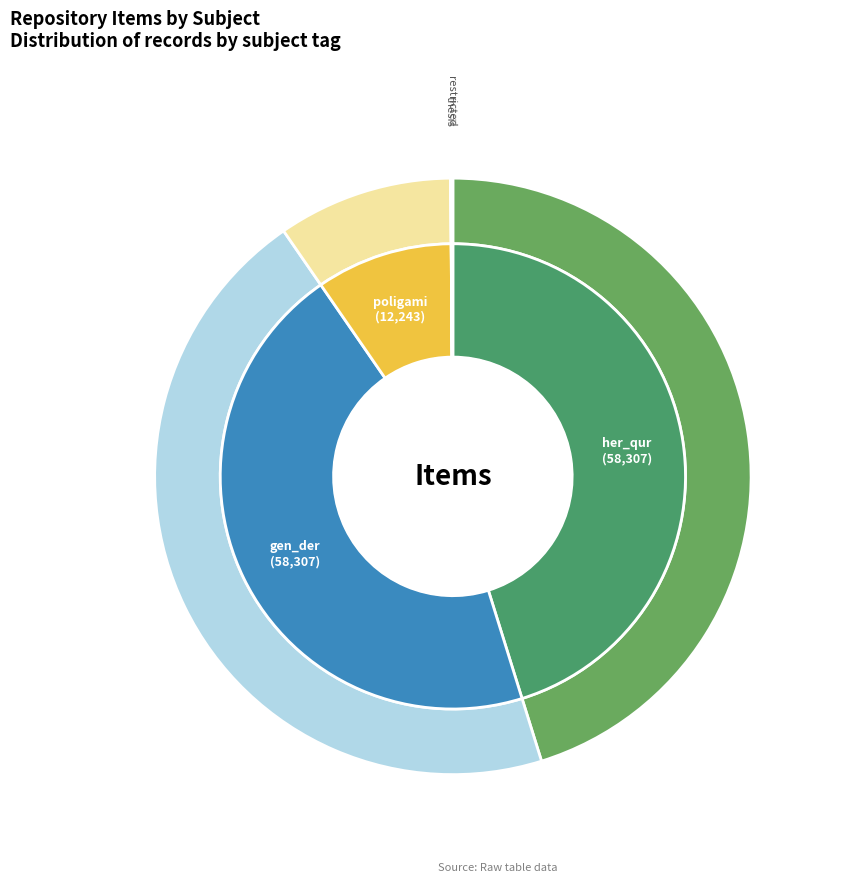

To the nearest percent, what portion does gen_der represent?

45%